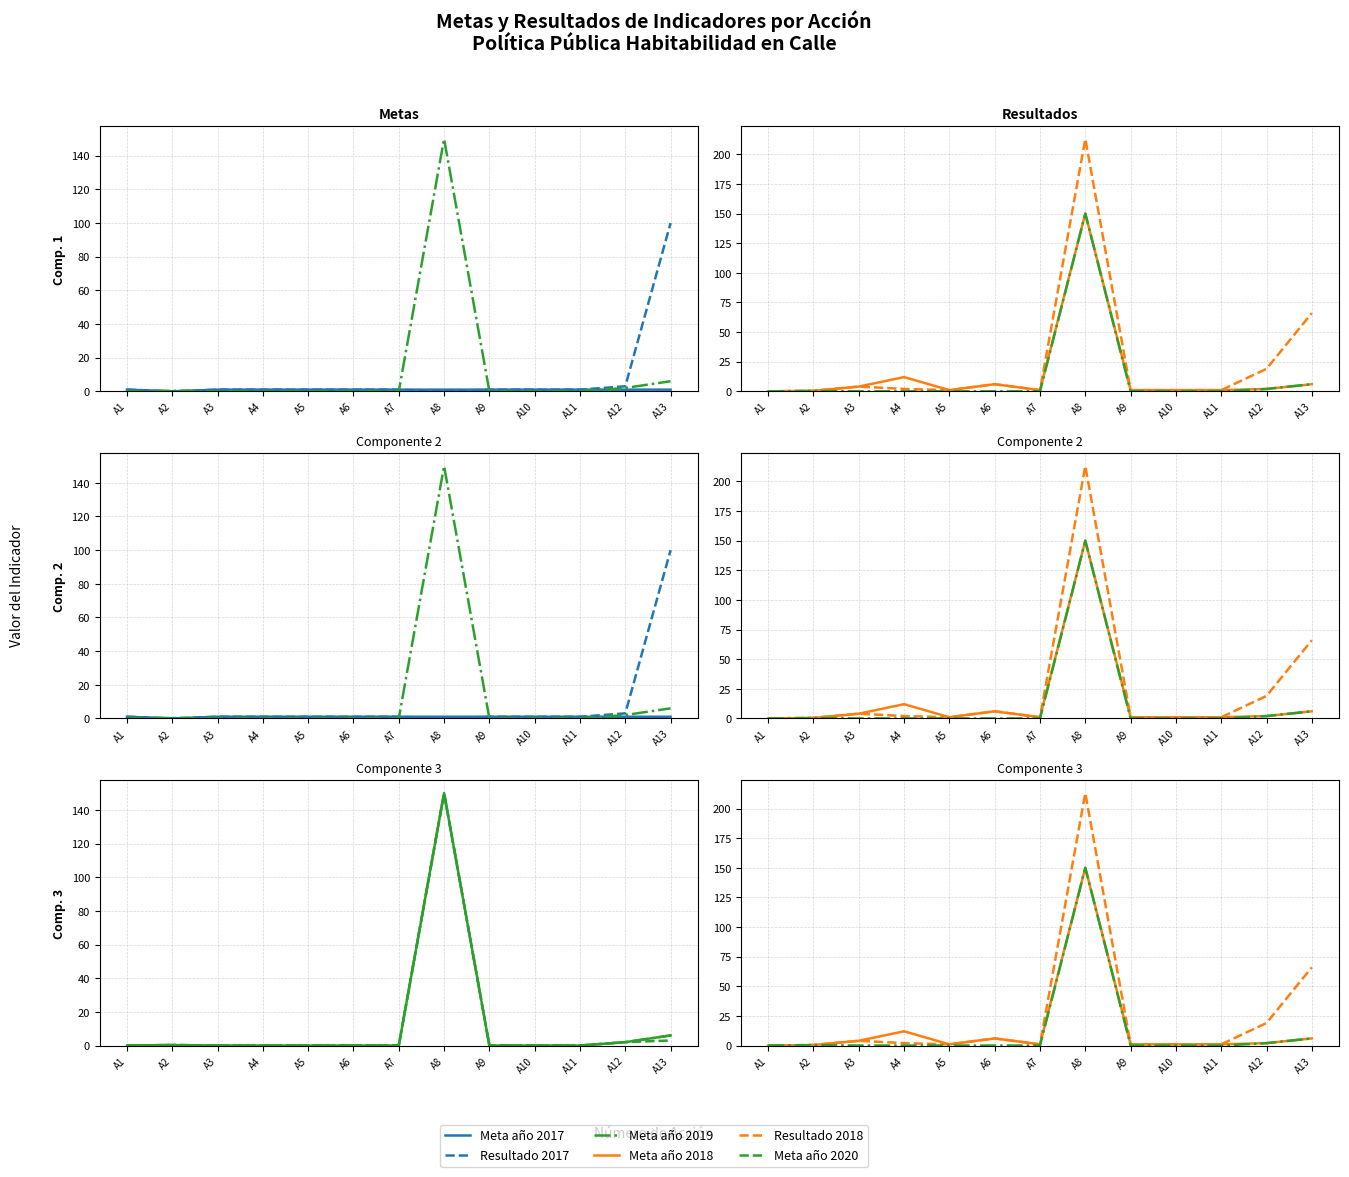

Reading left to right, extract all data points from this chart.

Meta año 2017: A1=1.0	A2=0.0	A3=1.0	A4=1.0	A5=1.0	A6=1.0	A7=1.0	A8=1.0	A9=1.0	A10=1.0	A11=1.0	A12=1.0	A13=1.0
Resultado 2017: A1=1.0	A2=0.0	A3=1.0	A4=1.0	A5=1.0	A6=1.0	A7=1.0	A8=0.0	A9=1.0	A10=1.0	A11=1.0	A12=3.0	A13=100.0
Meta año 2019: A1=0.0	A2=0.3	A3=0.0	A4=0.0	A5=0.0	A6=0.0	A7=0.0	A8=150.0	A9=0.0	A10=0.0	A11=0.0	A12=2.0	A13=6.0
Meta año 2018: A1=0.0	A2=0.4	A3=4.0	A4=12.0	A5=1.0	A6=6.0	A7=1.0	A8=150.0	A9=1.0	A10=1.0	A11=1.0	A12=2.0	A13=6.0
Resultado 2018: A1=0.0	A2=0.5	A3=4.0	A4=2.0	A5=1.0	A6=6.0	A7=1.0	A8=213.0	A9=1.0	A10=1.0	A11=1.0	A12=19.0	A13=66.0
Meta año 2020: A1=0.0	A2=0.3	A3=0.0	A4=0.0	A5=0.0	A6=0.0	A7=0.0	A8=150.0	A9=0.0	A10=0.0	A11=0.0	A12=2.0	A13=3.0